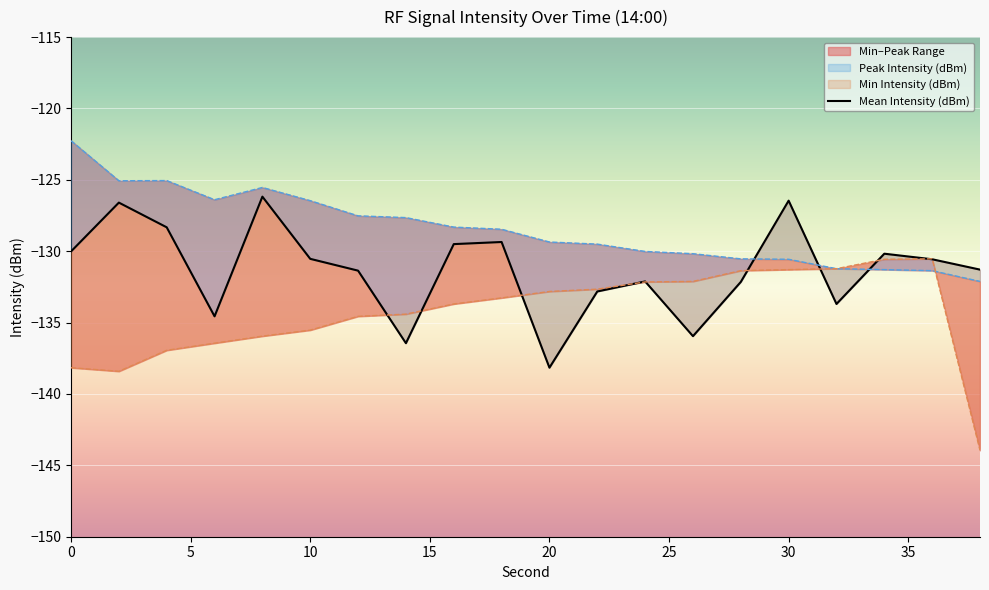

What is the value of the Mean Intensity (dBm) point at the 16th from the left?

-126.5